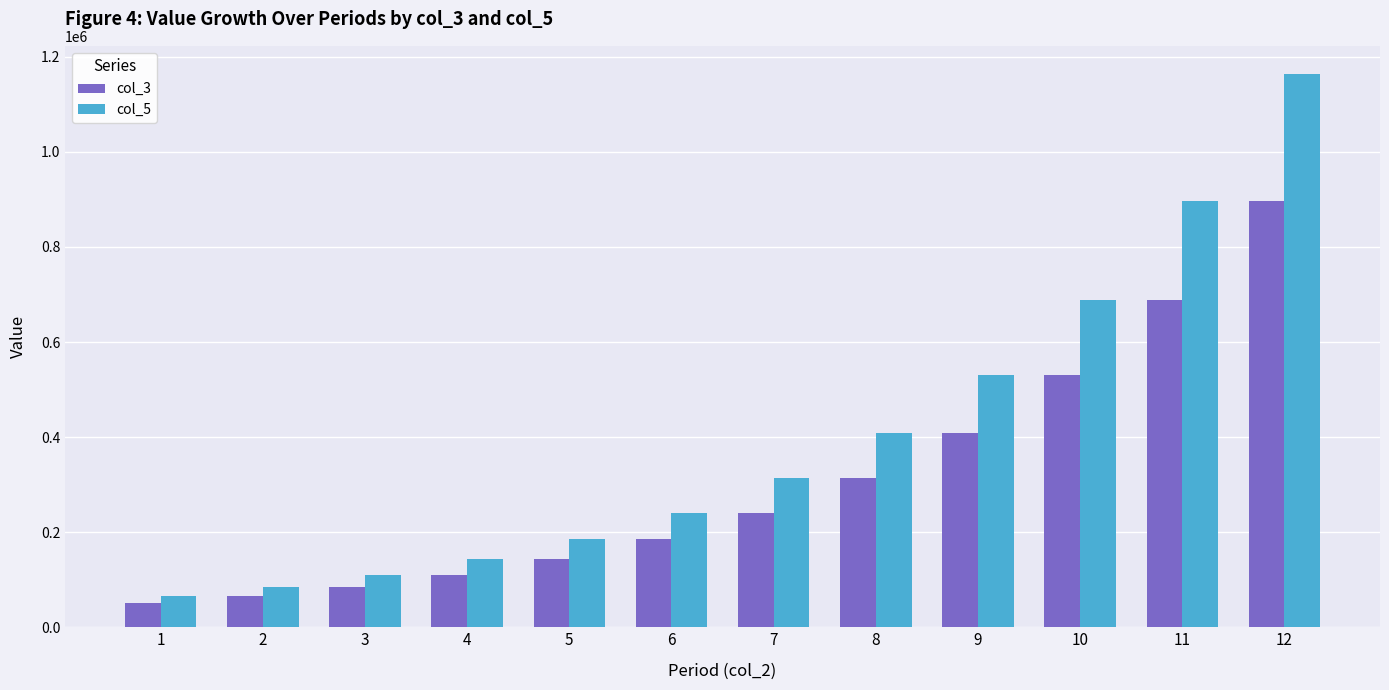

Is the value of col_5 at 3 greater than the value of col_3 at 2?

Yes